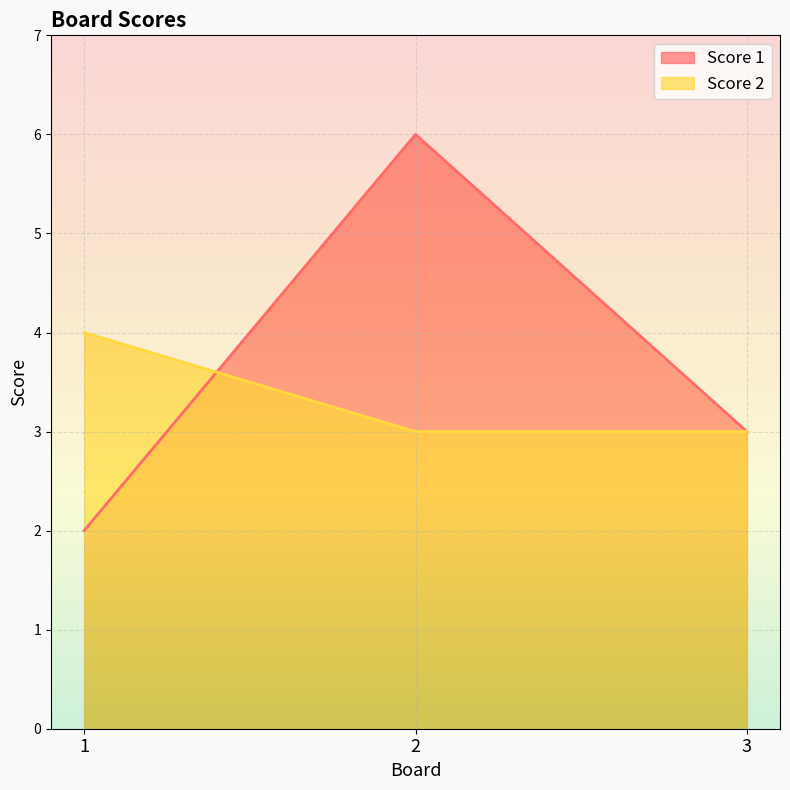

Which series has the largest range (max minus min)?

Score 1